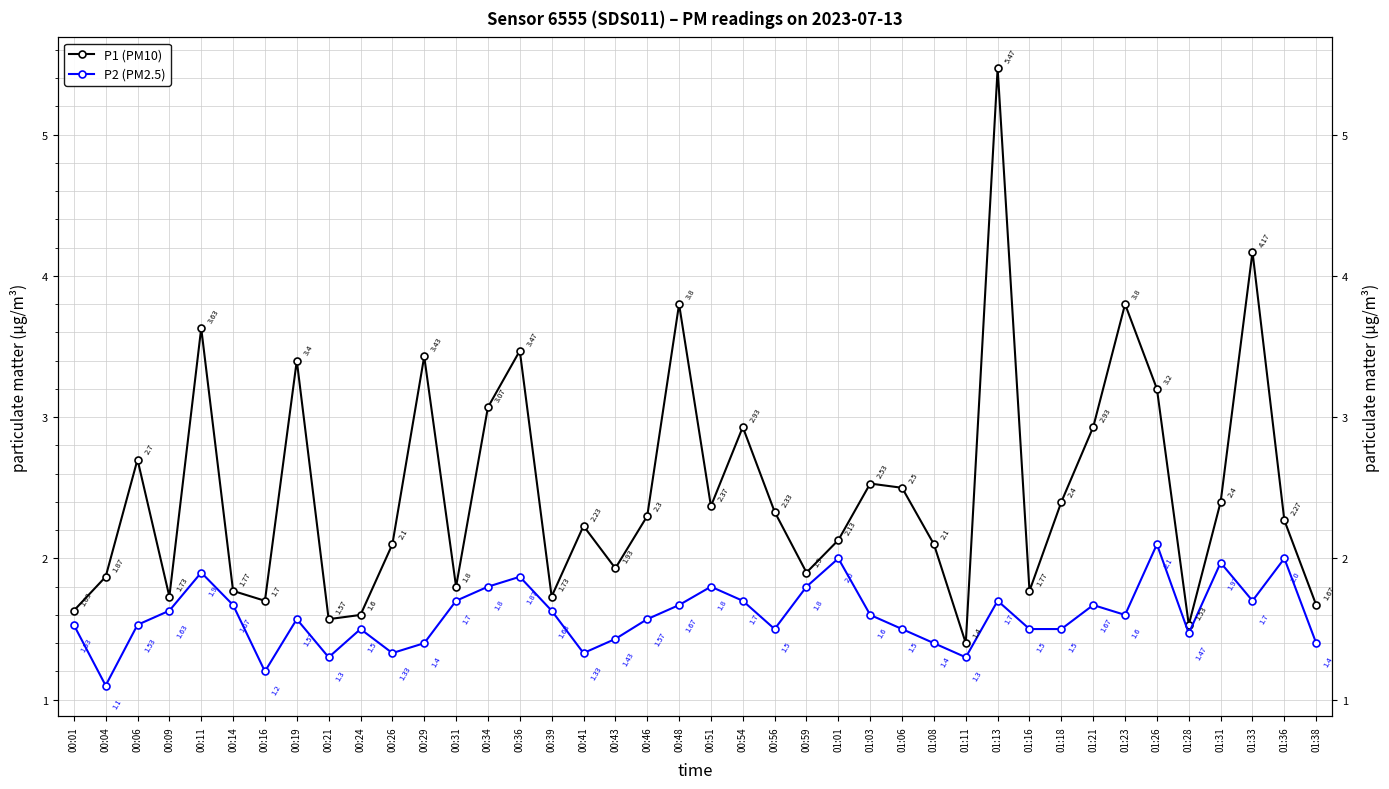

What is the difference between the second highest and second lowest values in the P1 (PM10) series?

2.6